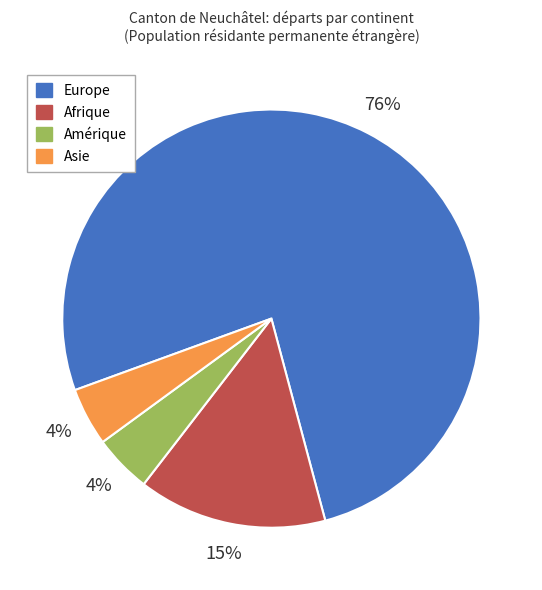

Does any single category account for the majority?

Yes